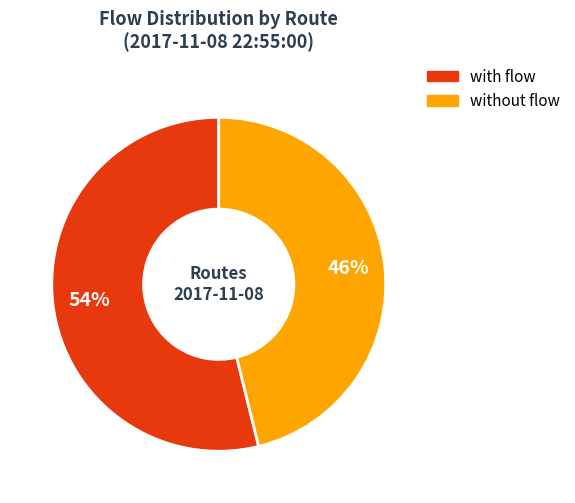

How many segments does this pie chart have?

2